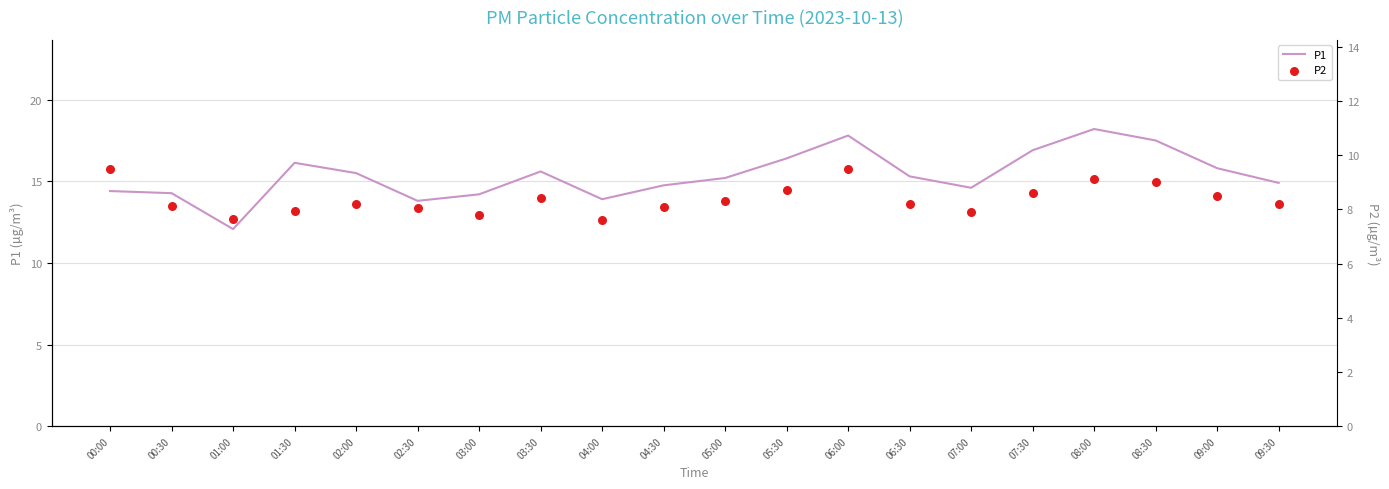

At how many categories does at least one series exceed 12?

20